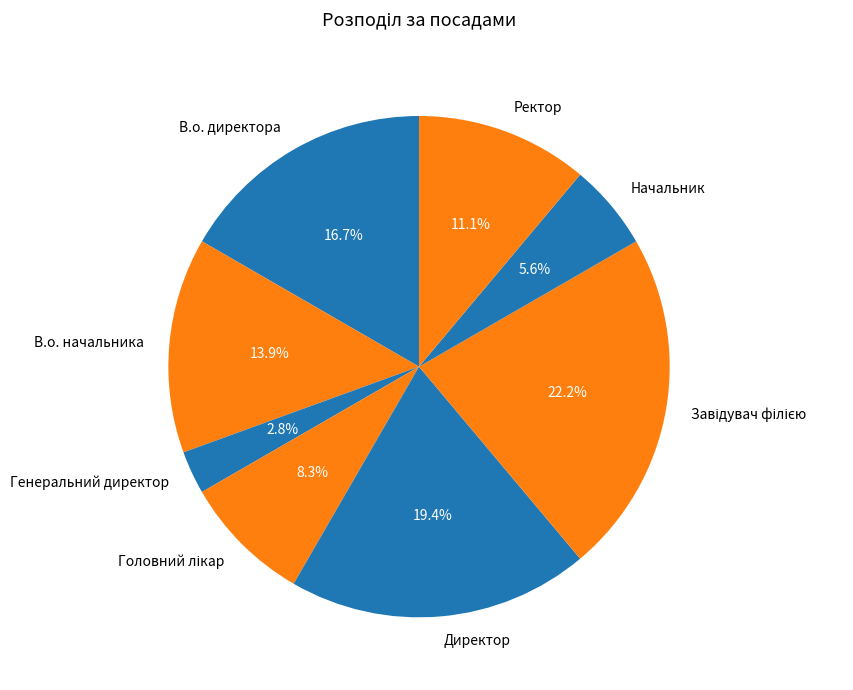

Is it true that Ректор is 11% of the pie?

True